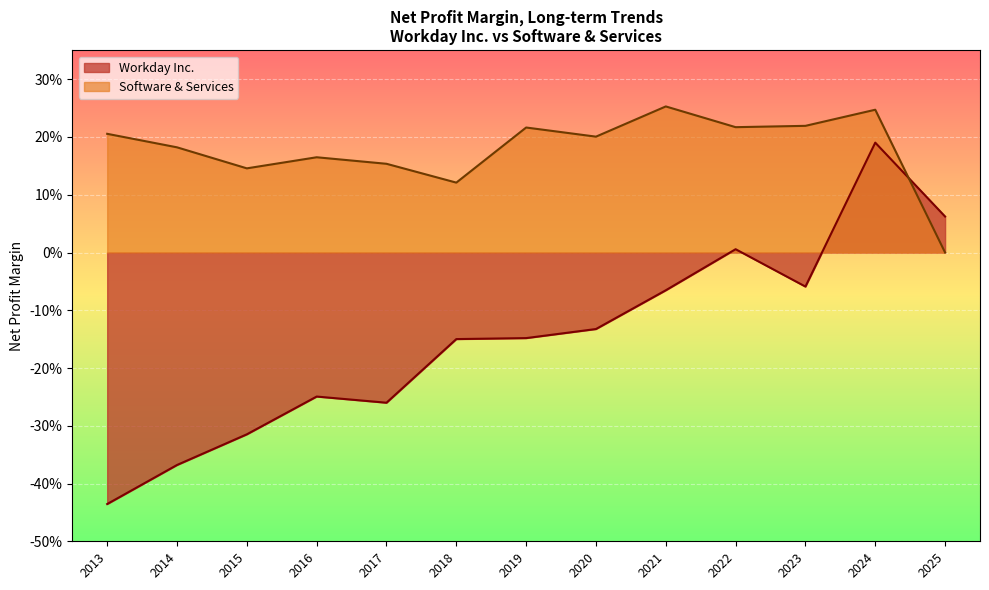

Does the chart display data point markers on the line(s)?

No